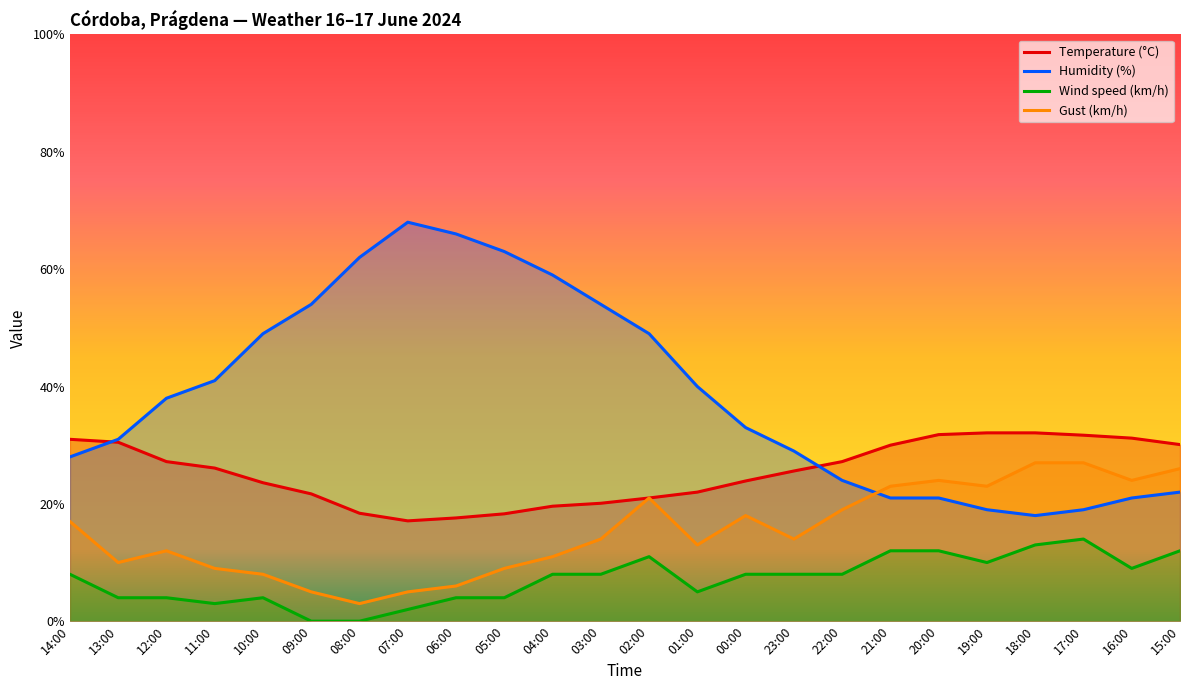

Rank the series at 01:00 from highest to lowest value.

Humidity (%), Temperature (°C), Gust (km/h), Wind speed (km/h)